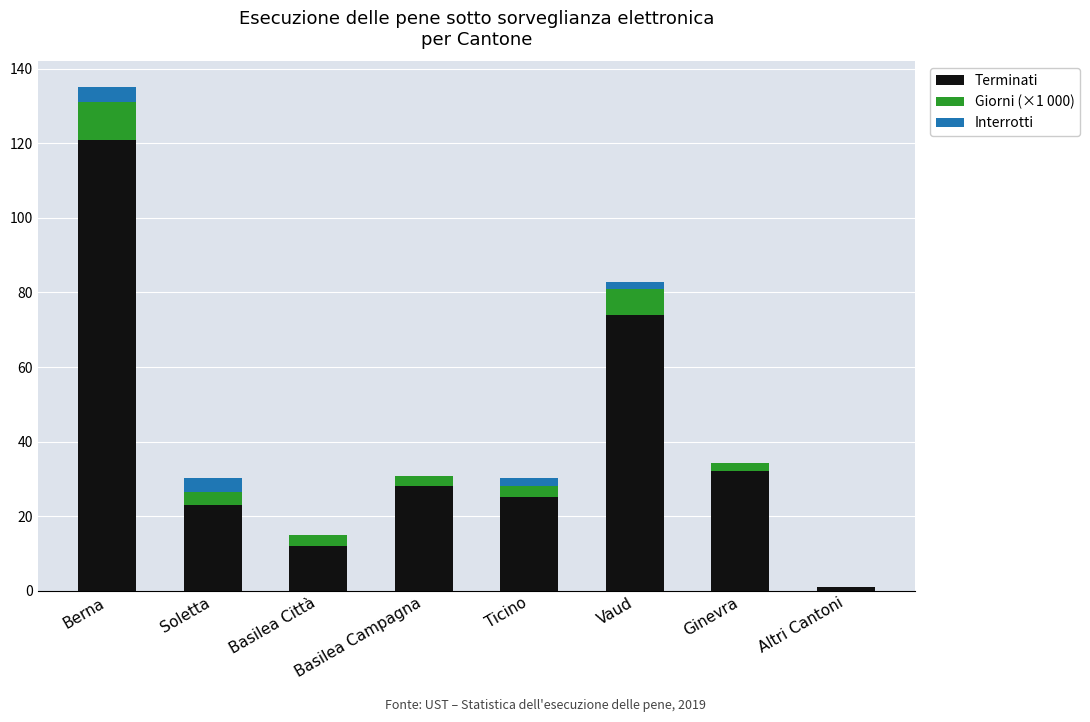

What is the maximum value for Terminati?

121.0